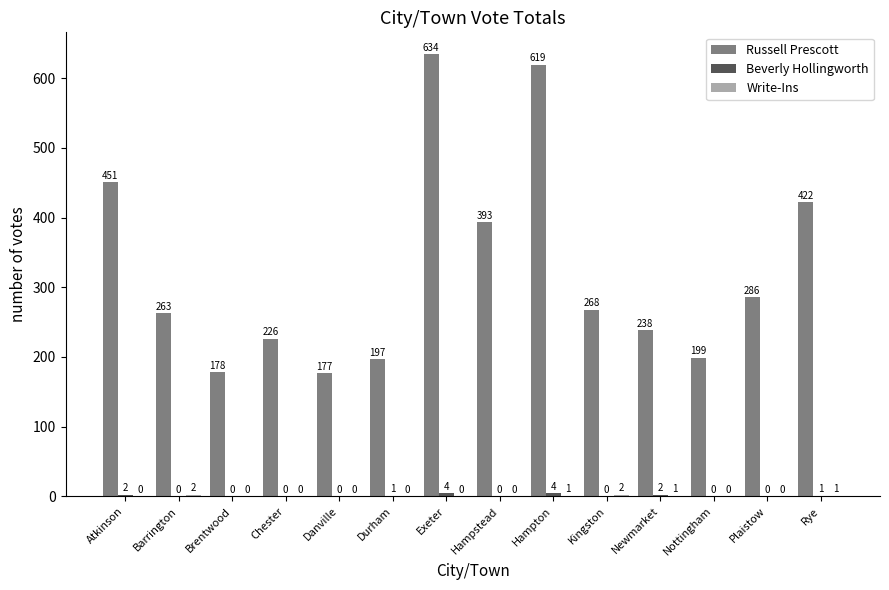

What is the maximum value shown in the chart?

634